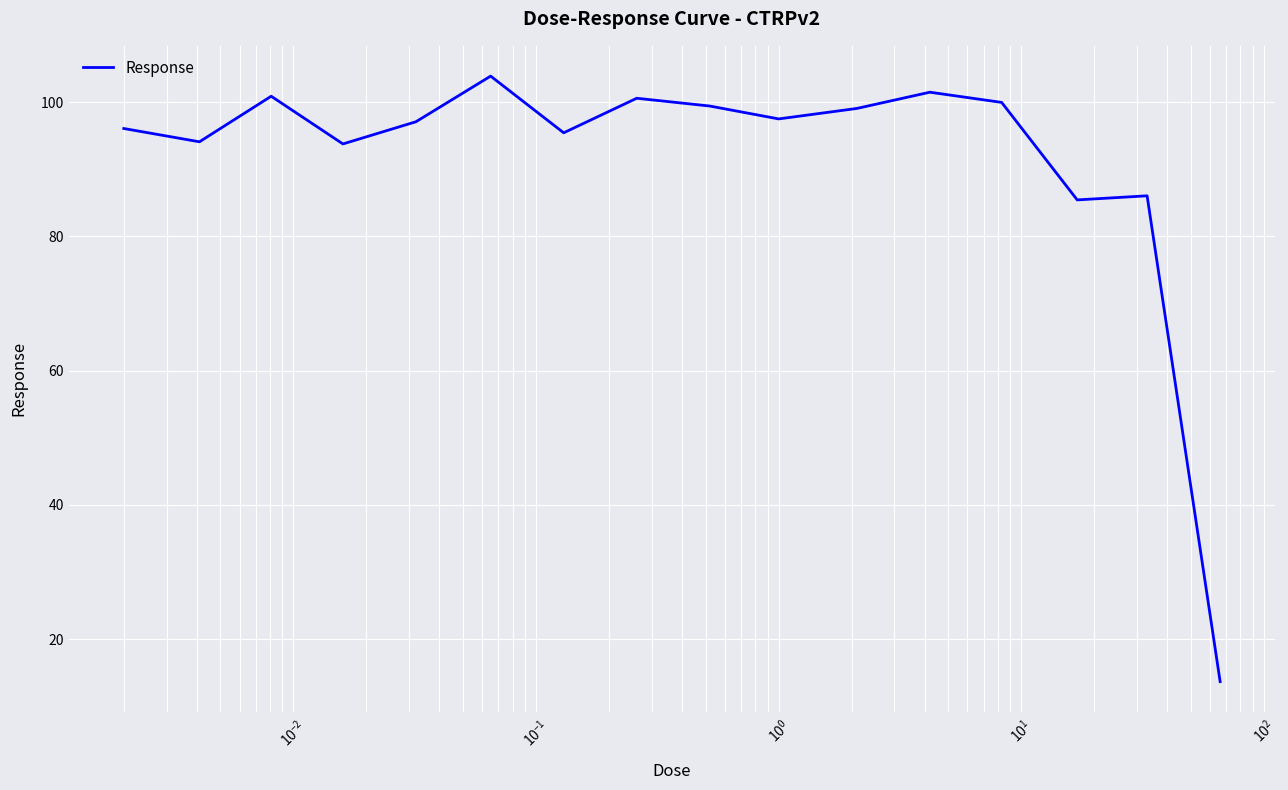

What is the smallest value displayed?

13.7